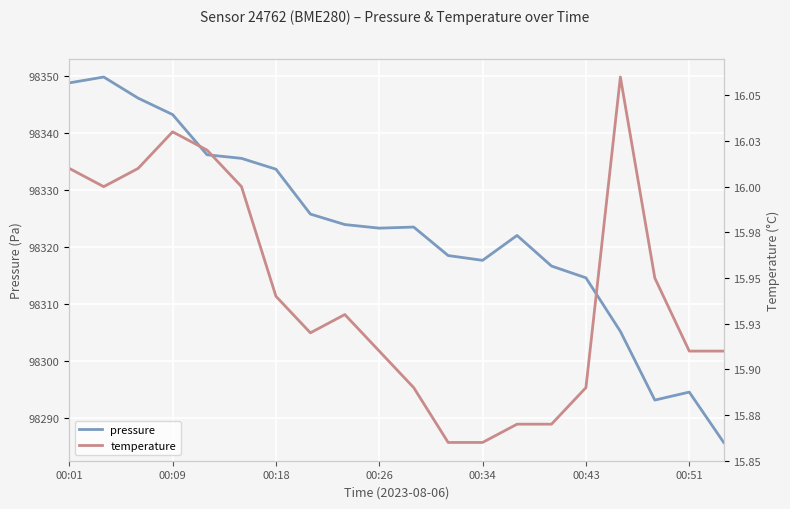

What are all the series names shown in the legend?

pressure, temperature